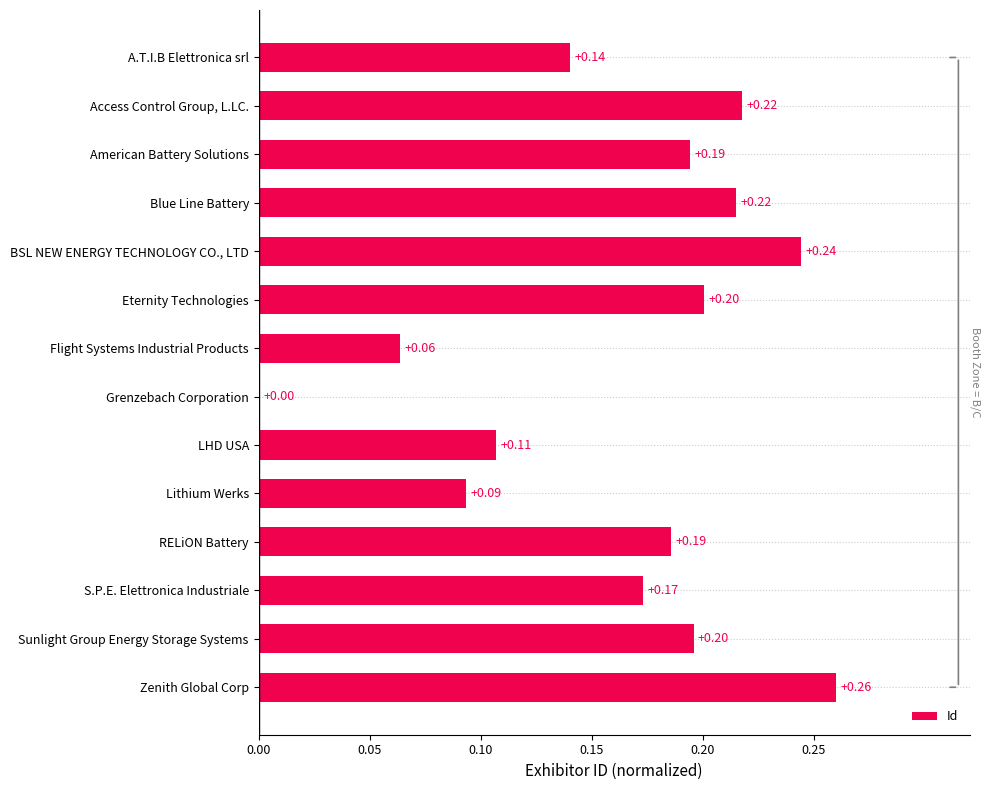

Which label corresponds to the largest value in the chart?

Zenith Global Corp